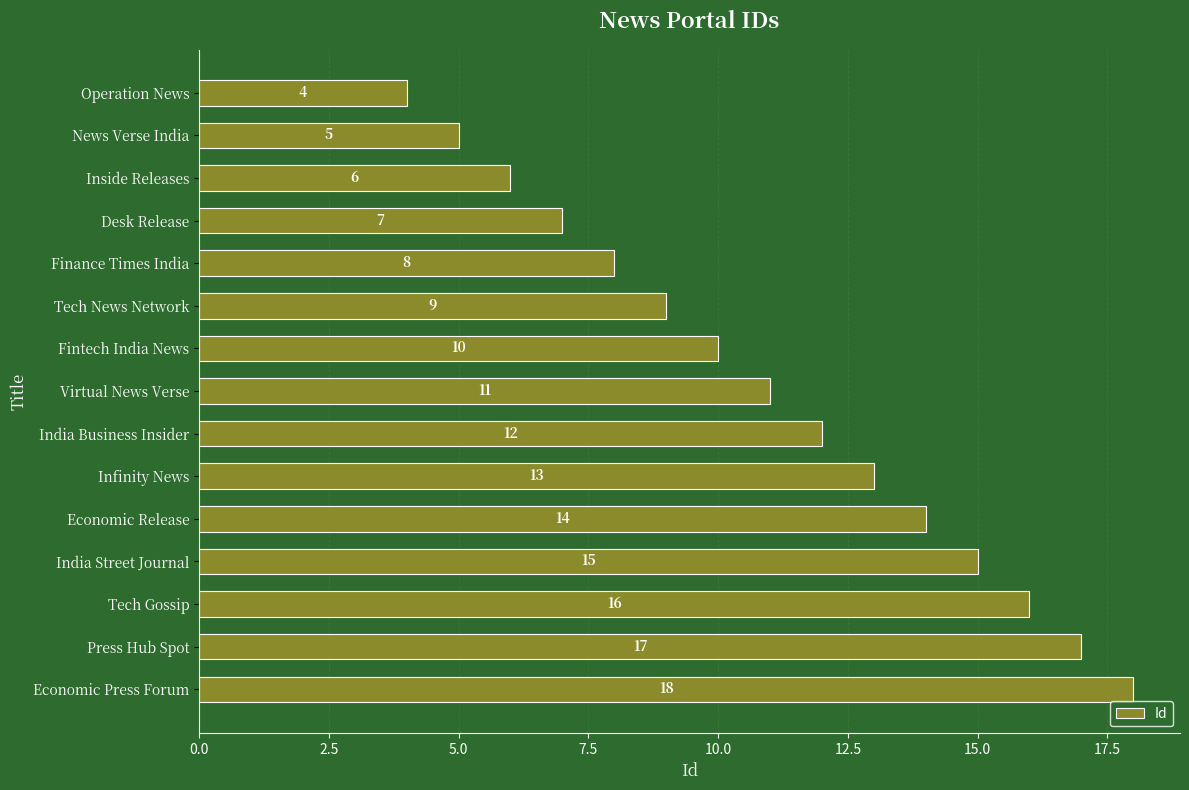

What position from the top is Inside Releases?

3